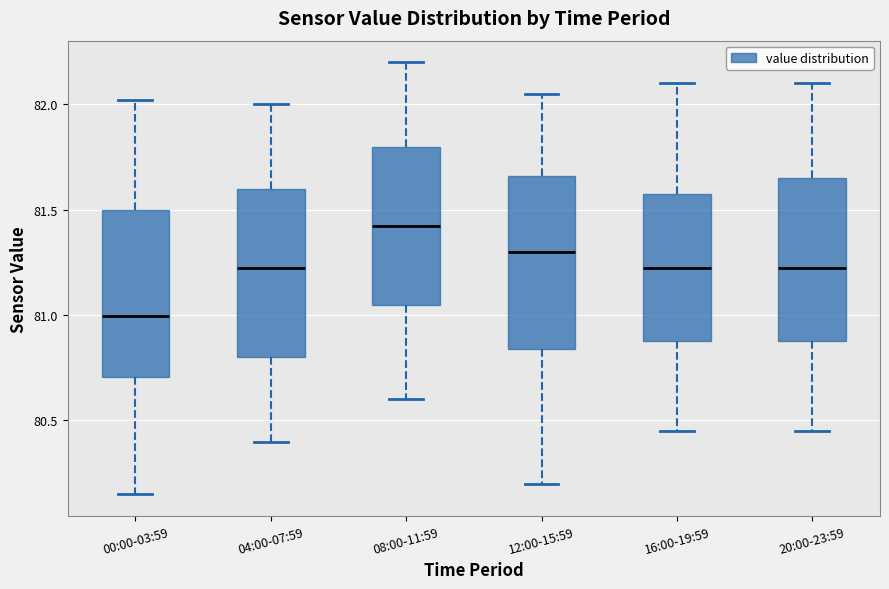

Reading left to right, transcribe this box plot: for each box, give where its median line is, the range the box spans, and where its two whiskers end, as read against the y-axis. The values are not printed on the chart, so give them approximately, as read against the axis.

00:00-03:59: median 81.00, box 80.70 to 81.50, whiskers 80.15 to 82.00
04:00-07:59: median 81.25, box 80.80 to 81.60, whiskers 80.40 to 82.00
08:00-11:59: median 81.45, box 81.05 to 81.80, whiskers 80.60 to 82.20
12:00-15:59: median 81.30, box 80.85 to 81.65, whiskers 80.20 to 82.05
16:00-19:59: median 81.25, box 80.90 to 81.60, whiskers 80.45 to 82.10
20:00-23:59: median 81.25, box 80.90 to 81.65, whiskers 80.45 to 82.10